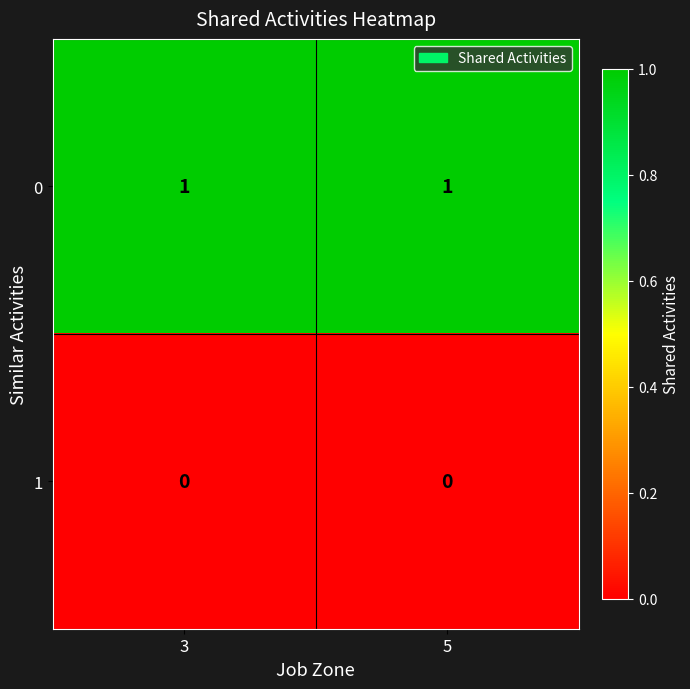

What is the greatest value displayed?

1